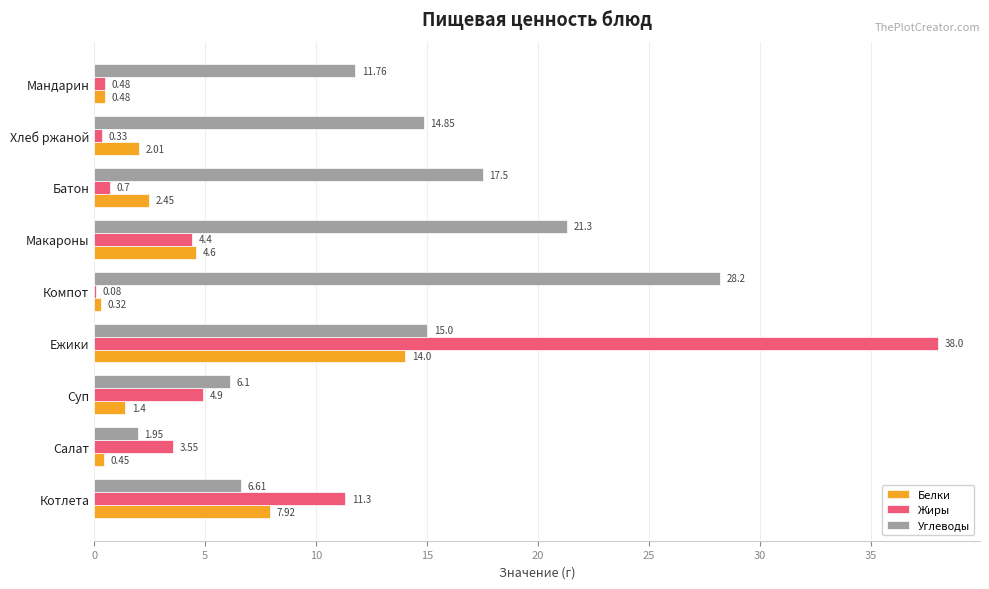

Which series changed the most between Хлеб ржаной and Мандарин?

Углеводы